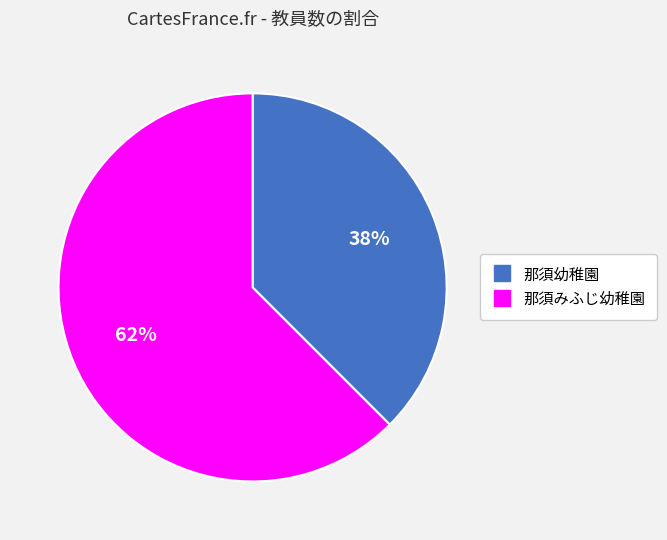

Does 那須みふじ幼稚園 represent more than half of the total?

Yes